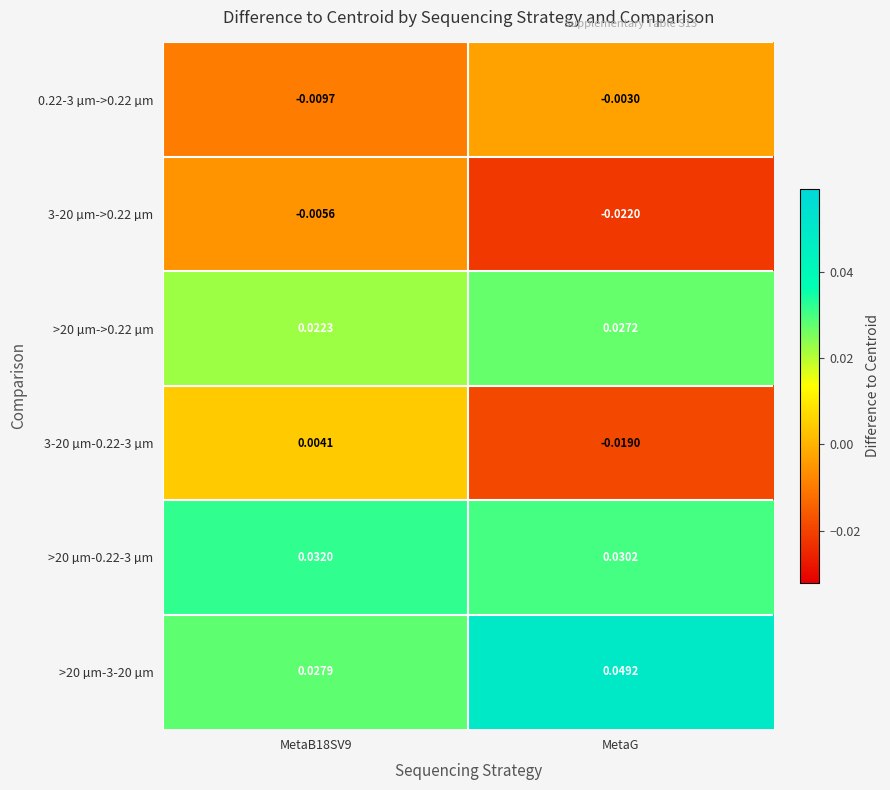

Which series changed the most between MetaB18SV9 and MetaG?

3-20 µm-0.22-3 µm